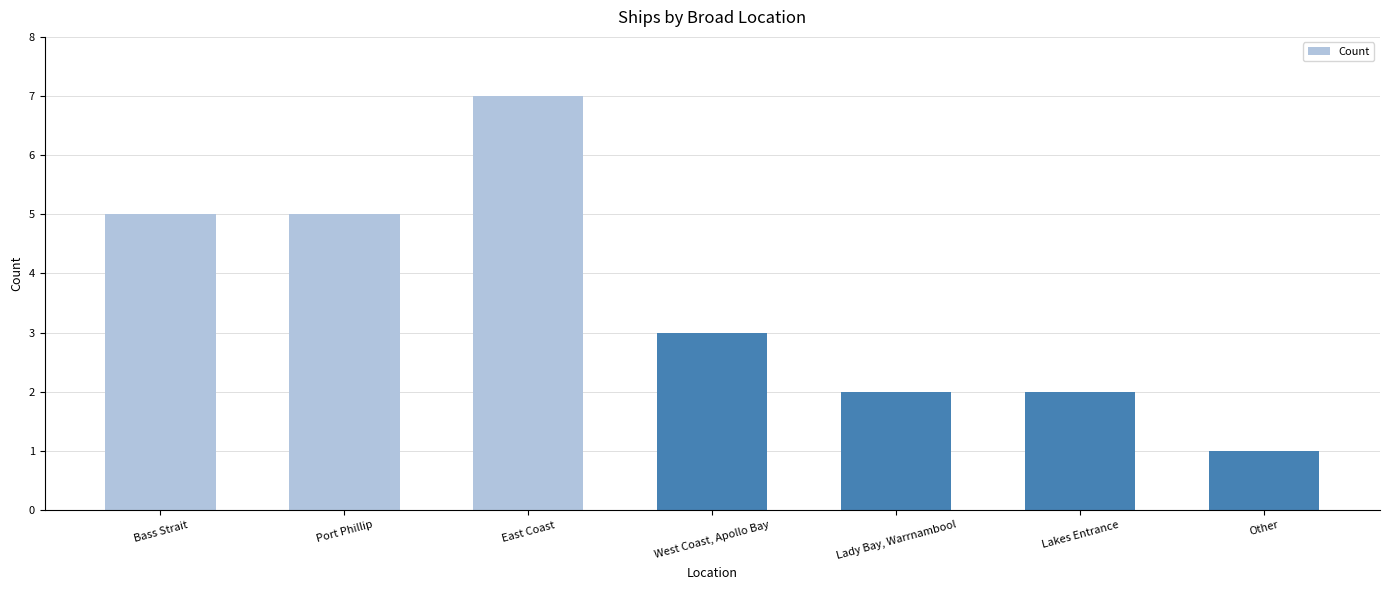

Is it true that the value at Lady Bay, Warrnambool is 2?

True